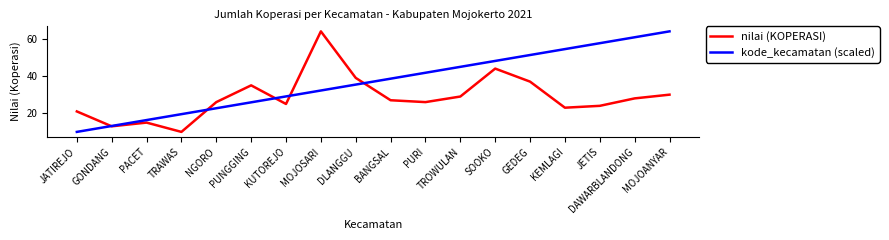

Rank the series at PACET from highest to lowest value.

kode_kecamatan (scaled), nilai (KOPERASI)